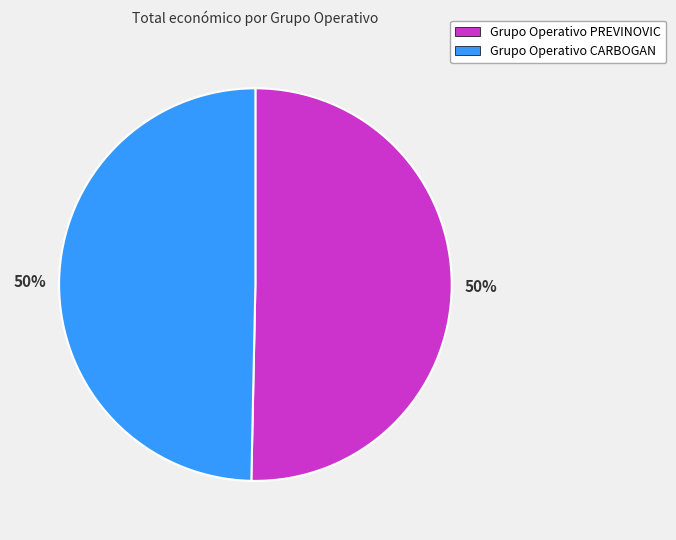

To the nearest percent, what is the combined percentage of Grupo Operativo CARBOGAN and Grupo Operativo PREVINOVIC?

100%